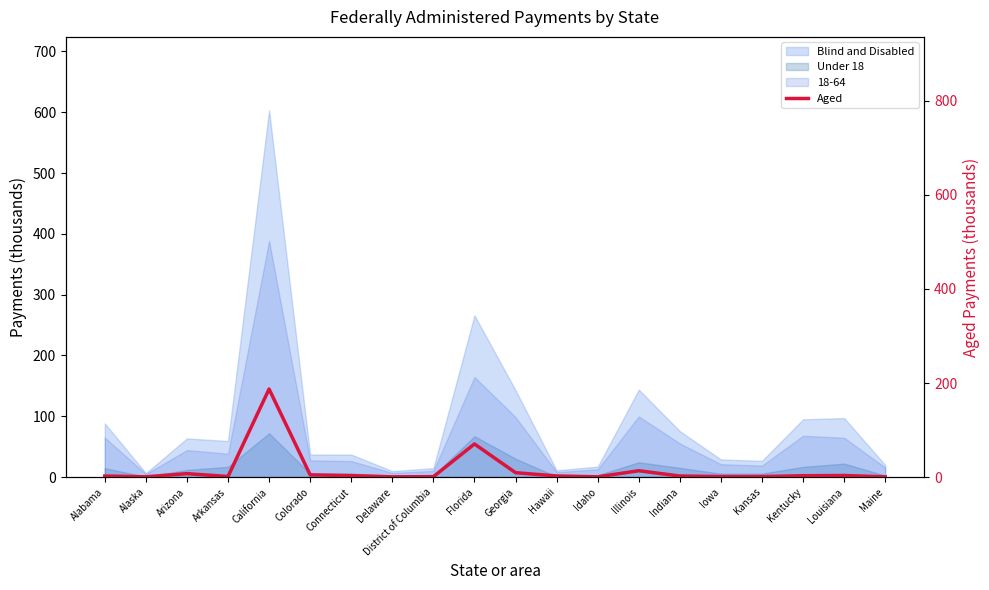

How many lines are shown in the chart?

1